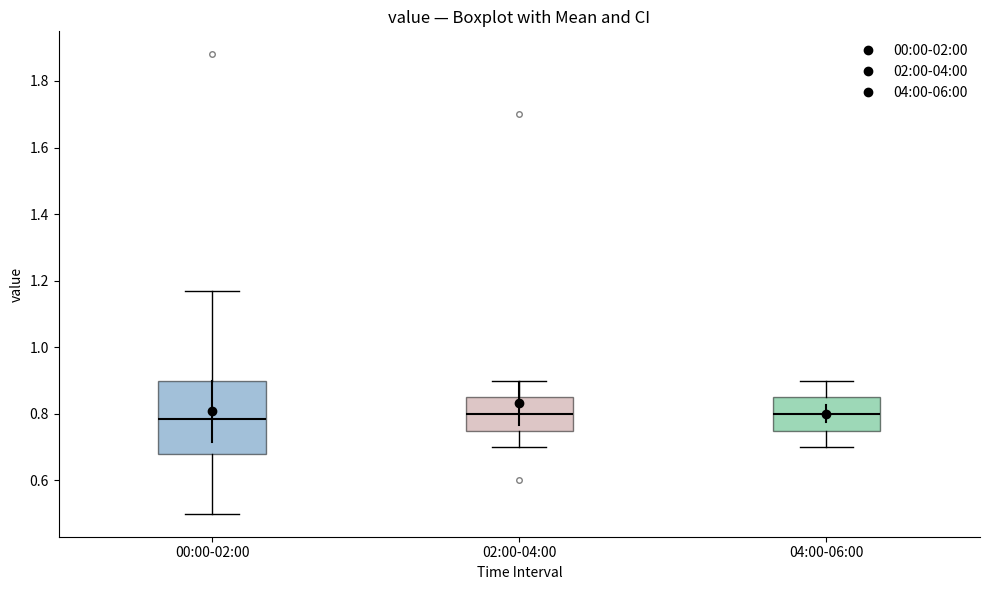

Reading left to right, read every box against the y-axis: the position of its median line, the range the box covers, and the ends of its whiskers. The values are not printed on the chart, so give them approximately, as read against the axis.

00:00-02:00: median 0.78, box 0.68 to 0.90, whiskers 0.50 to 1.18
02:00-04:00: median 0.80, box 0.76 to 0.86, whiskers 0.70 to 0.90
04:00-06:00: median 0.80, box 0.76 to 0.86, whiskers 0.70 to 0.90